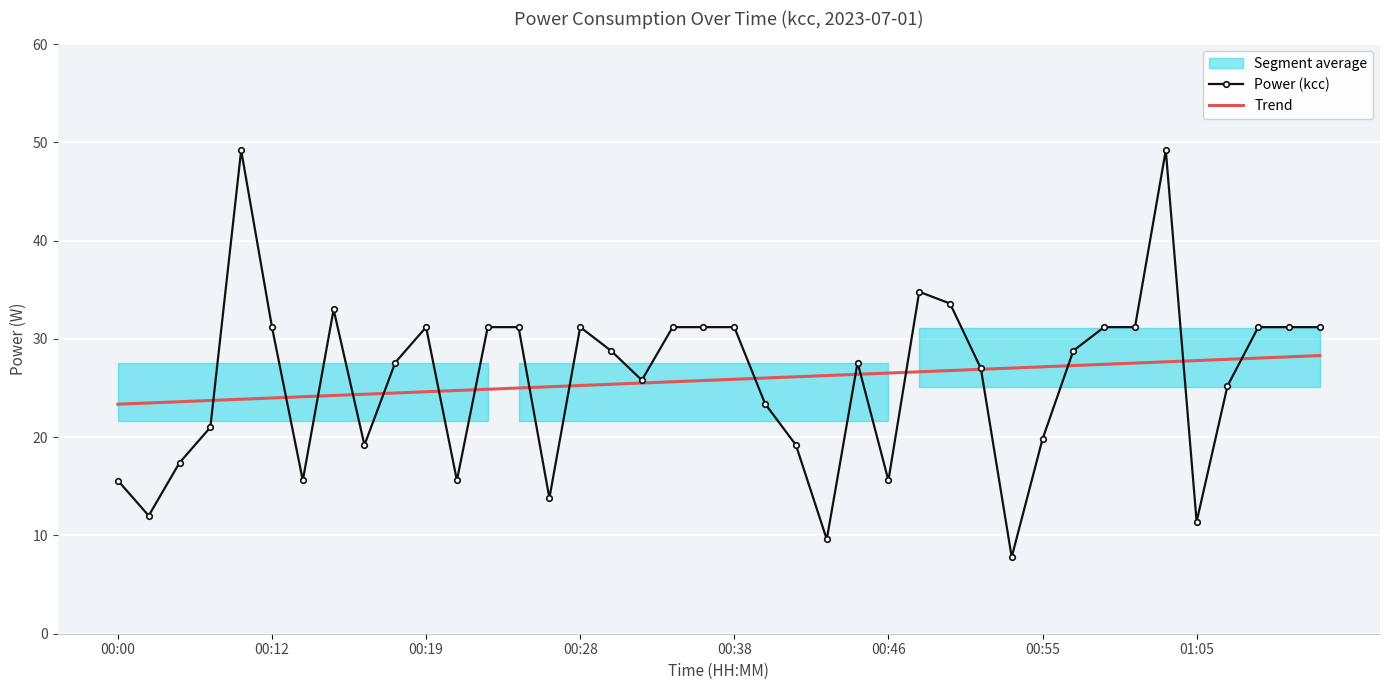

What is the approximate value of Trend at 00:28?

25.3